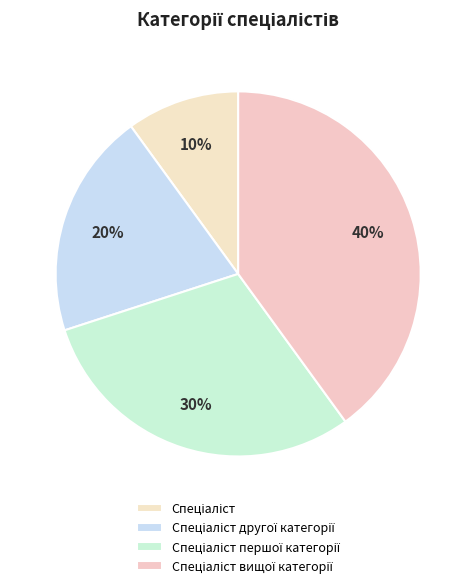

To the nearest percent, what is the average slice percentage?

25%